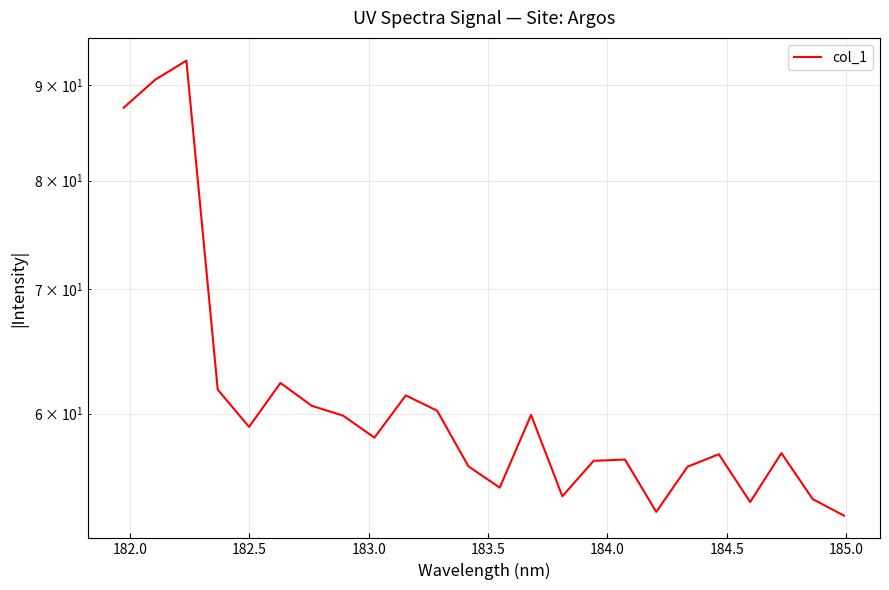

True or false: the data shows 79.2 at 185.5.

False